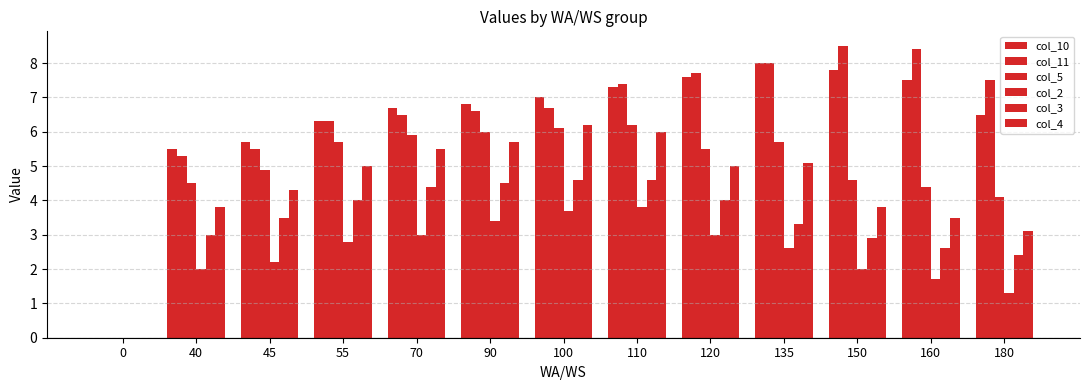

At how many categories does at least one series exceed 5?

12